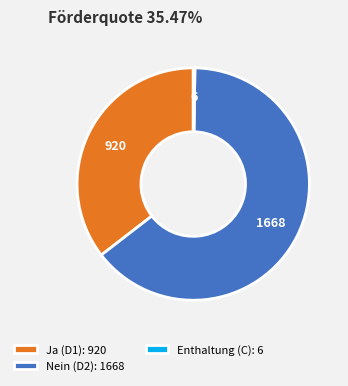

Is there any slice that represents more than half of the pie?

Yes